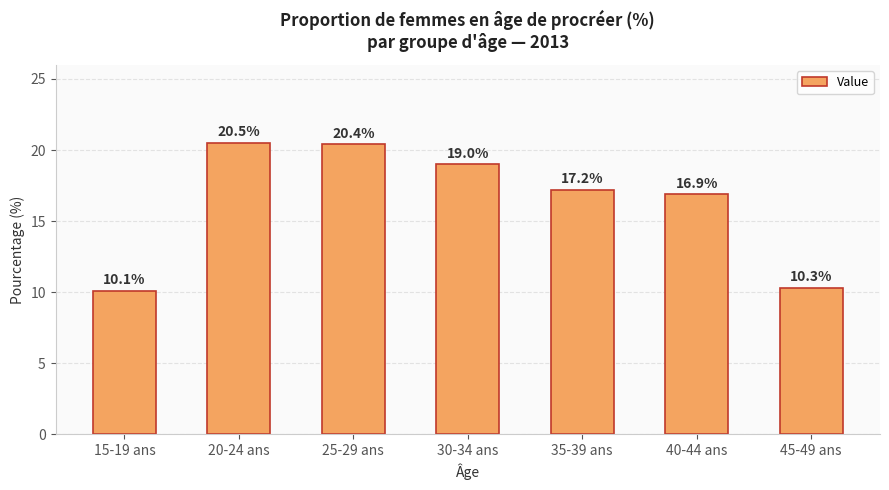

Which has a higher value, 45-49 ans or 40-44 ans?

40-44 ans